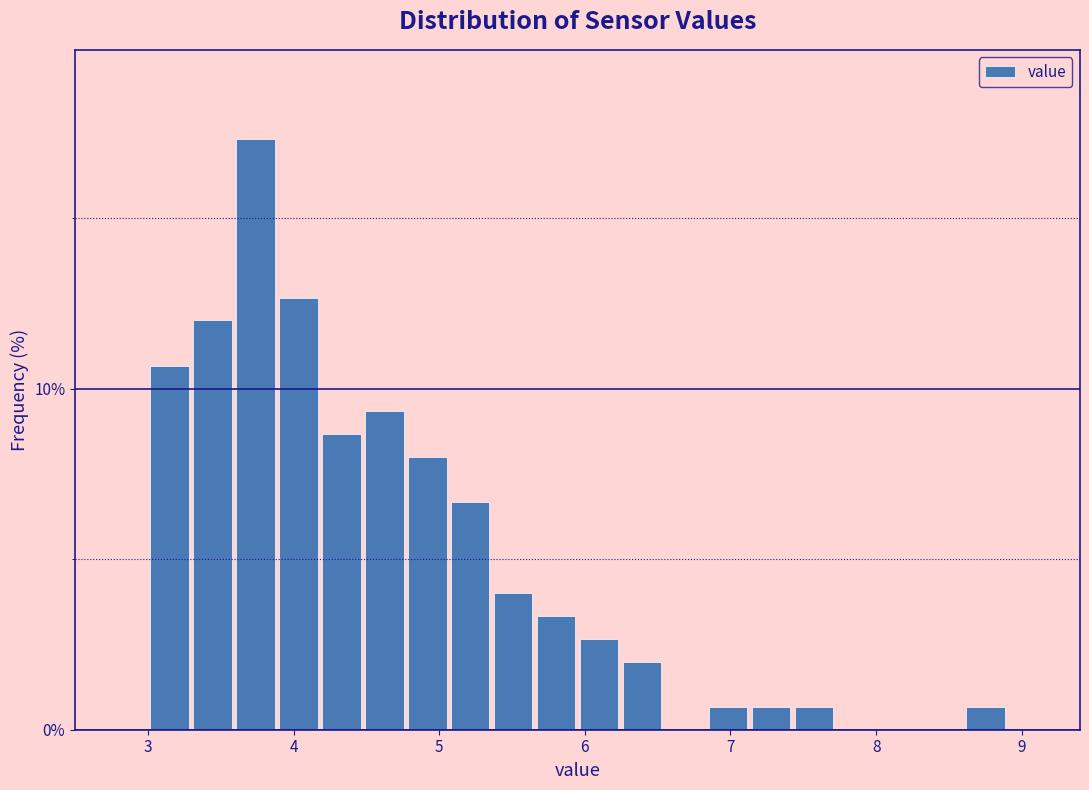

Around what value on the x-axis is the tallest bar? Give the approximate position of its centre, as read against the axis.

3.7